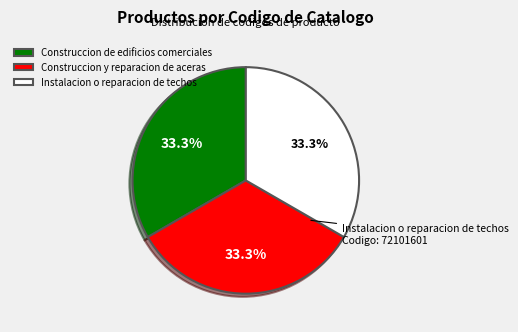

True or false: Construccion y reparacion de aceras accounts for 33% of the total.

True